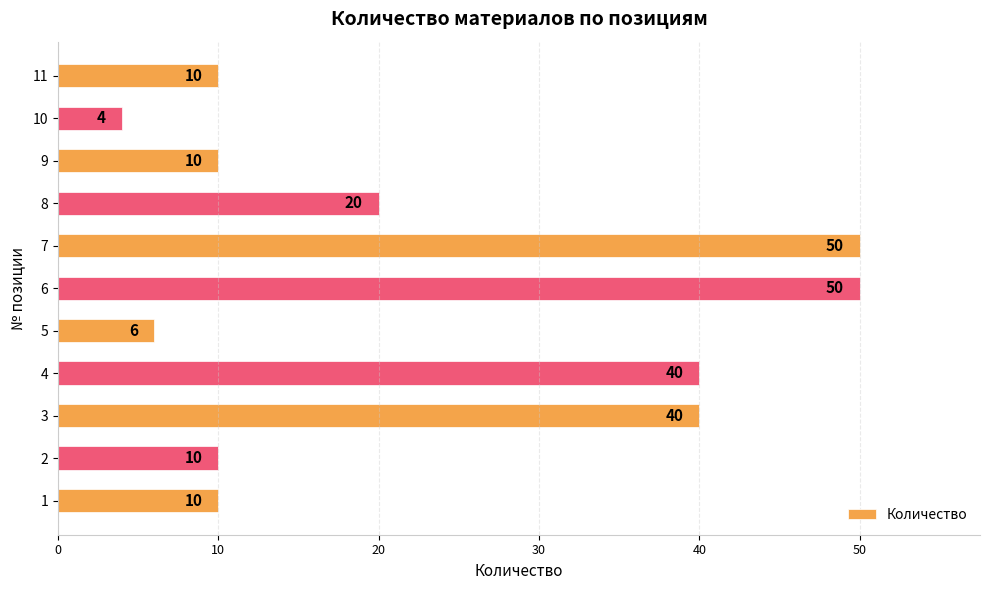

Reading bottom to top, transcribe all the data shown in this chart.

10	10	40	40	6	50	50	20	10	4	10